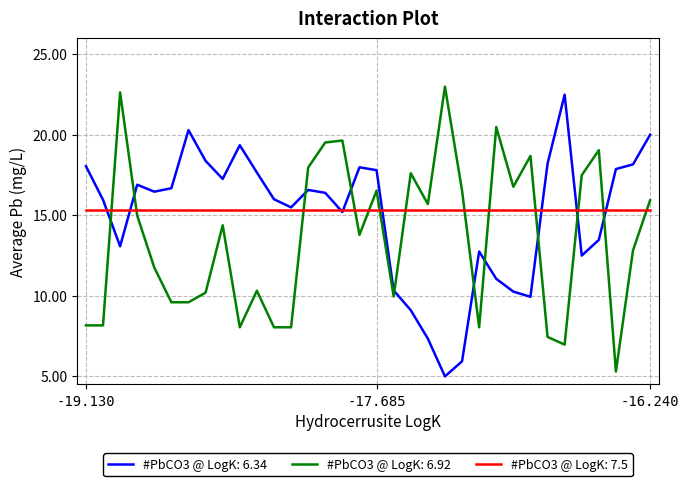

Which series ends up on top after the final intersection of #PbCO3 @ LogK: 6.34 and #PbCO3 @ LogK: 6.92?

#PbCO3 @ LogK: 6.34